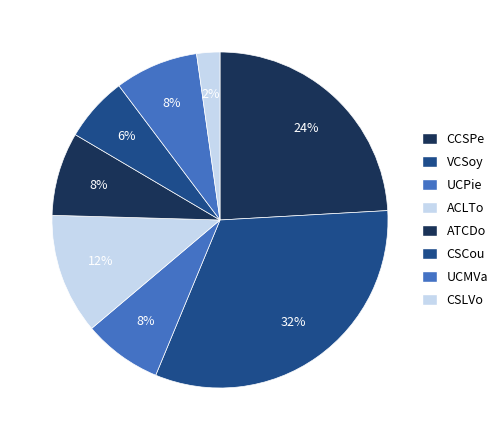

Combined, do CSCou and CSLVo account for over 50%?

No